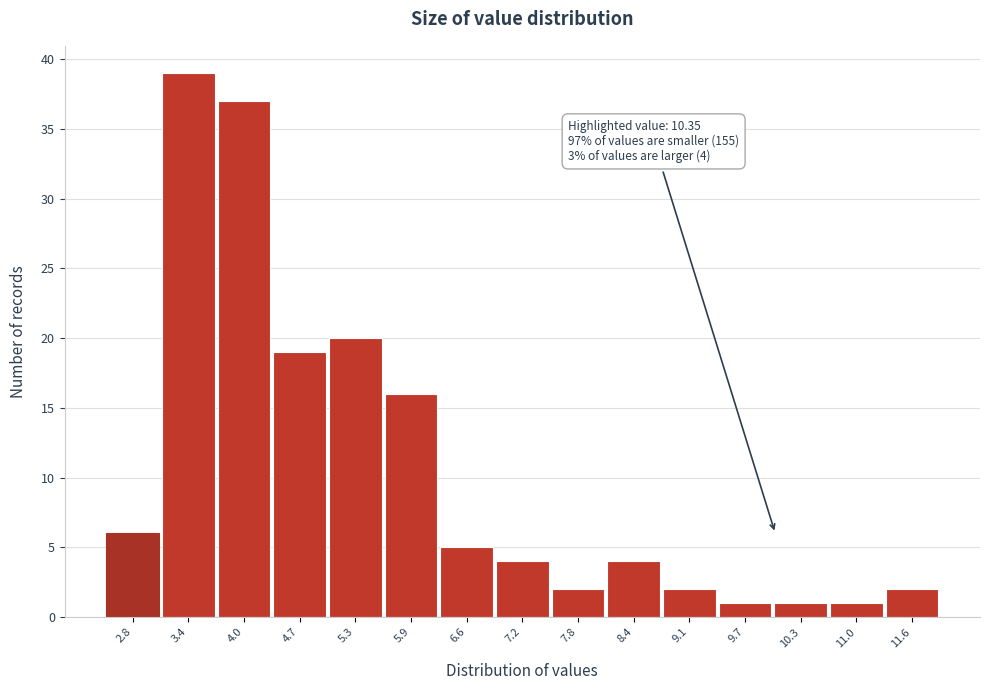

Reading left to right, what are all the values shown in this chart?

2.8=6	3.4=39	4.0=37	4.7=19	5.3=20	5.9=16	6.6=5	7.2=4	7.8=2	8.4=4	9.1=2	9.7=1	10.3=1	11.0=1	11.6=2